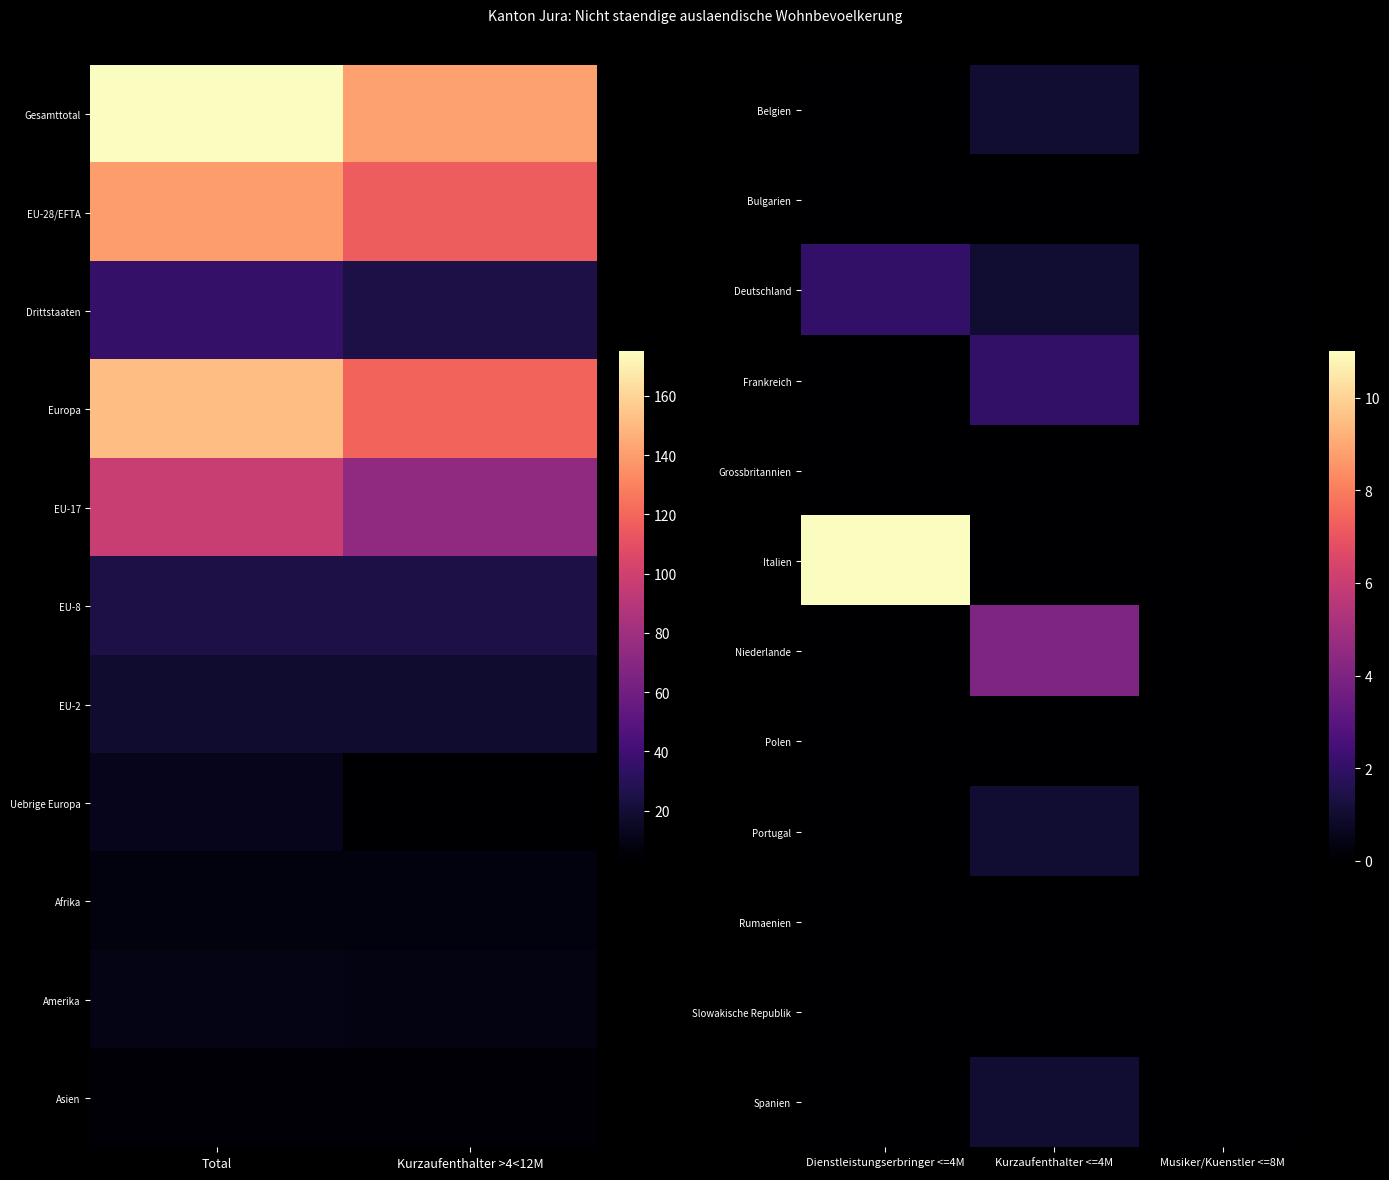

Reading right to left, transcribe all the data shown in this chart.

Belgien: Musiker/Kuenstler <=8M=0	Kurzaufenthalter <=4M=1	Dienstleistungserbringer <=4M=0
Bulgarien: Musiker/Kuenstler <=8M=0	Kurzaufenthalter <=4M=0	Dienstleistungserbringer <=4M=0
Deutschland: Musiker/Kuenstler <=8M=0	Kurzaufenthalter <=4M=1	Dienstleistungserbringer <=4M=2
Frankreich: Musiker/Kuenstler <=8M=0	Kurzaufenthalter <=4M=2	Dienstleistungserbringer <=4M=0
Grossbritannien: Musiker/Kuenstler <=8M=0	Kurzaufenthalter <=4M=0	Dienstleistungserbringer <=4M=0
Italien: Musiker/Kuenstler <=8M=0	Kurzaufenthalter <=4M=0	Dienstleistungserbringer <=4M=11
Niederlande: Musiker/Kuenstler <=8M=0	Kurzaufenthalter <=4M=4	Dienstleistungserbringer <=4M=0
Polen: Musiker/Kuenstler <=8M=0	Kurzaufenthalter <=4M=0	Dienstleistungserbringer <=4M=0
Portugal: Musiker/Kuenstler <=8M=0	Kurzaufenthalter <=4M=1	Dienstleistungserbringer <=4M=0
Rumaenien: Musiker/Kuenstler <=8M=0	Kurzaufenthalter <=4M=0	Dienstleistungserbringer <=4M=0
Slowakische Republik: Musiker/Kuenstler <=8M=0	Kurzaufenthalter <=4M=0	Dienstleistungserbringer <=4M=0
Spanien: Musiker/Kuenstler <=8M=0	Kurzaufenthalter <=4M=1	Dienstleistungserbringer <=4M=0